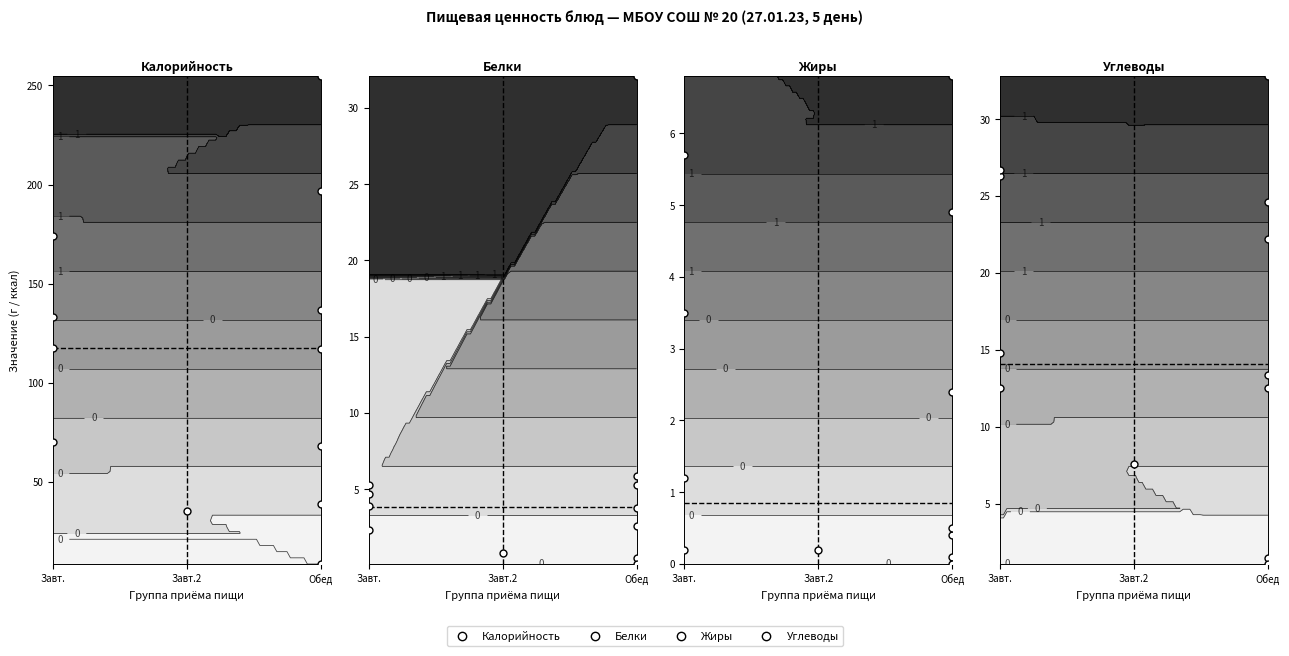

Rank the series at Завт. from highest to lowest value.

Калорийность, Углеводы, Жиры, Белки